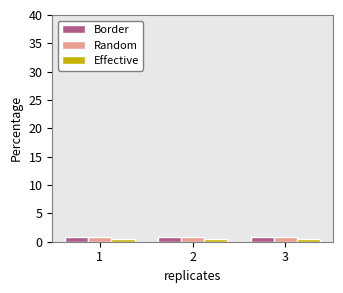

What is the spread (max minus min) of values at 1?

0.4